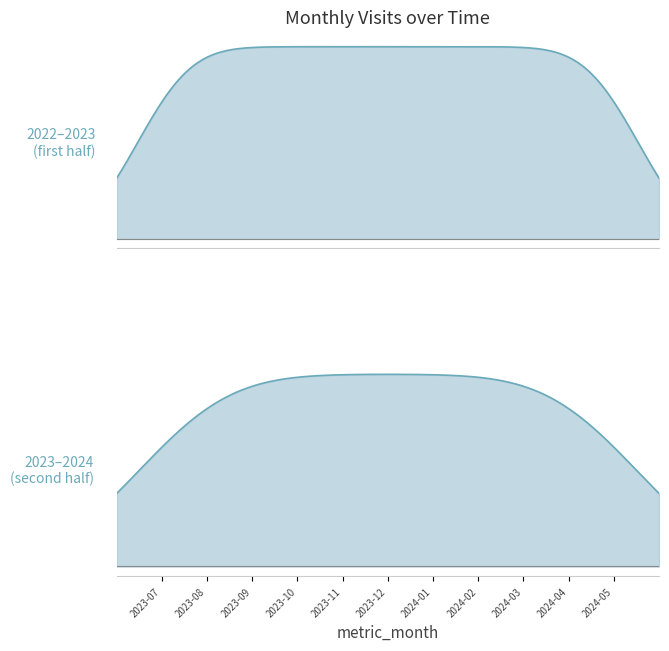

The chart shows a value of 39 at 2023-03. True or false?

False